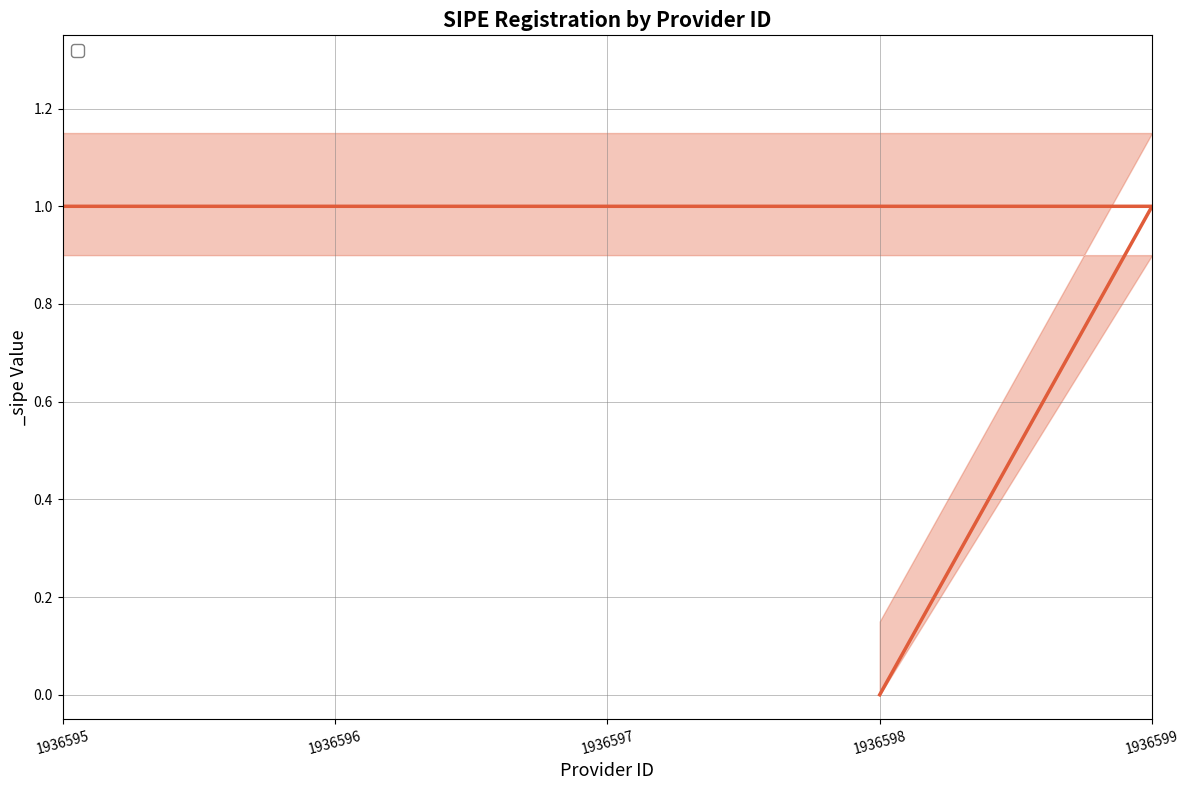

How many lines are shown in the chart?

1